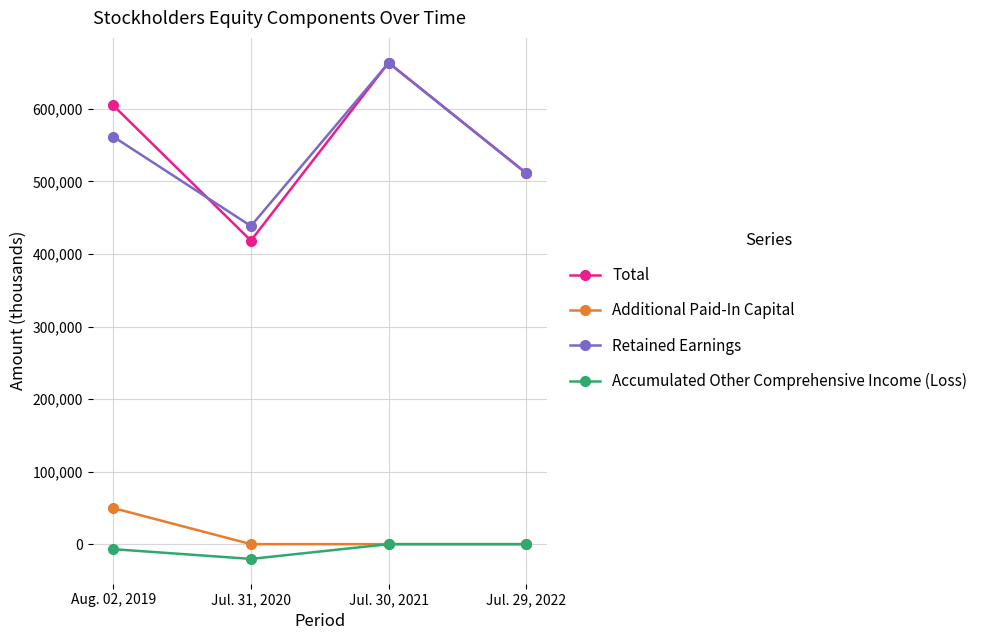

Which series has the widest spread of values?

Total